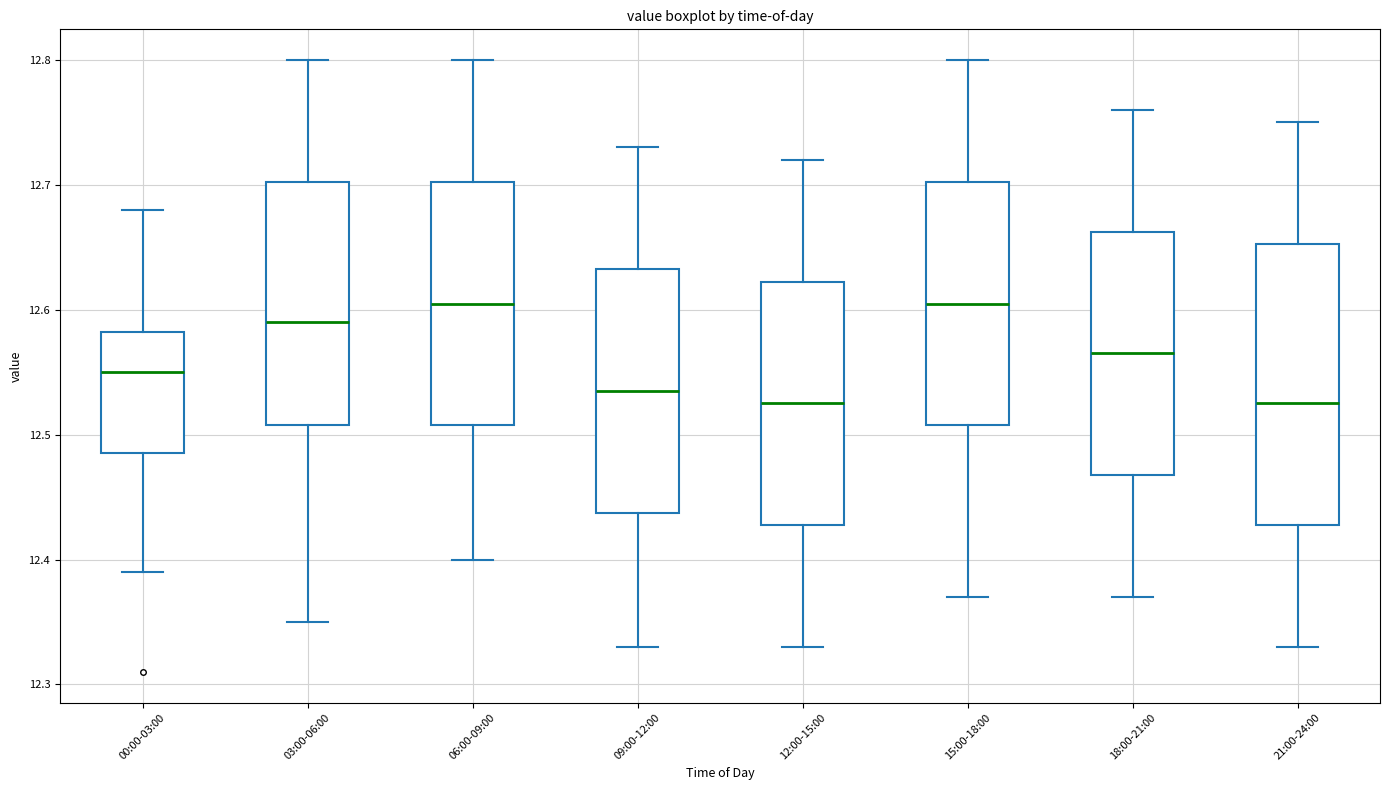

Comparing the boxes themselves (not the whiskers), which one is the tallest?

21:00-24:00